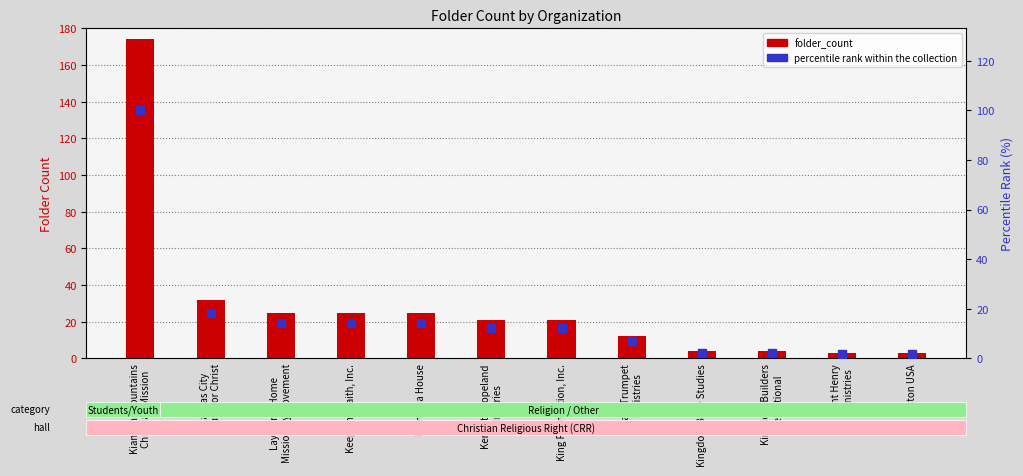

Which series reaches the minimum Y coordinate?

percentile rank within the collection